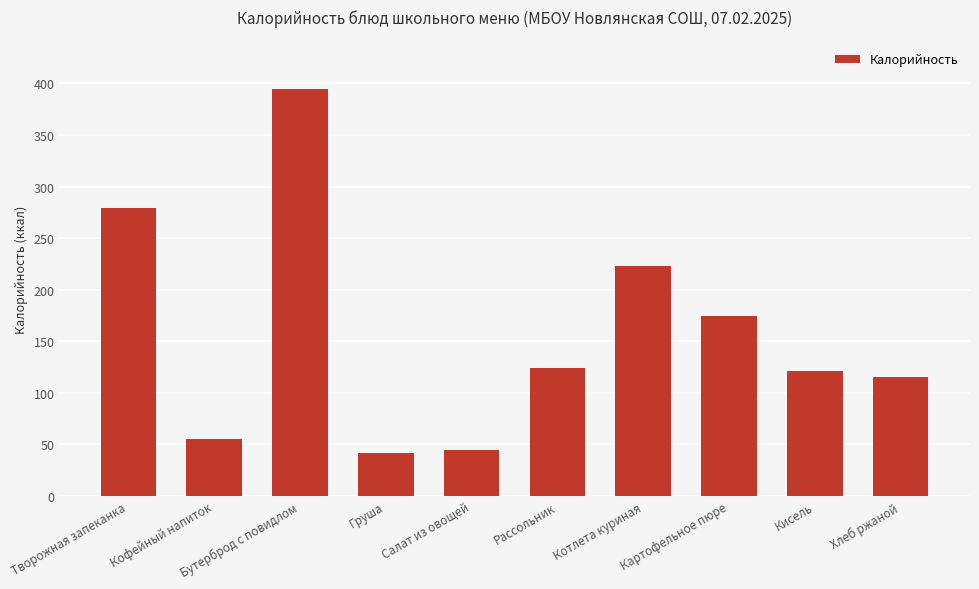

The value at Картофельное пюре is 174.0. True or false?

True